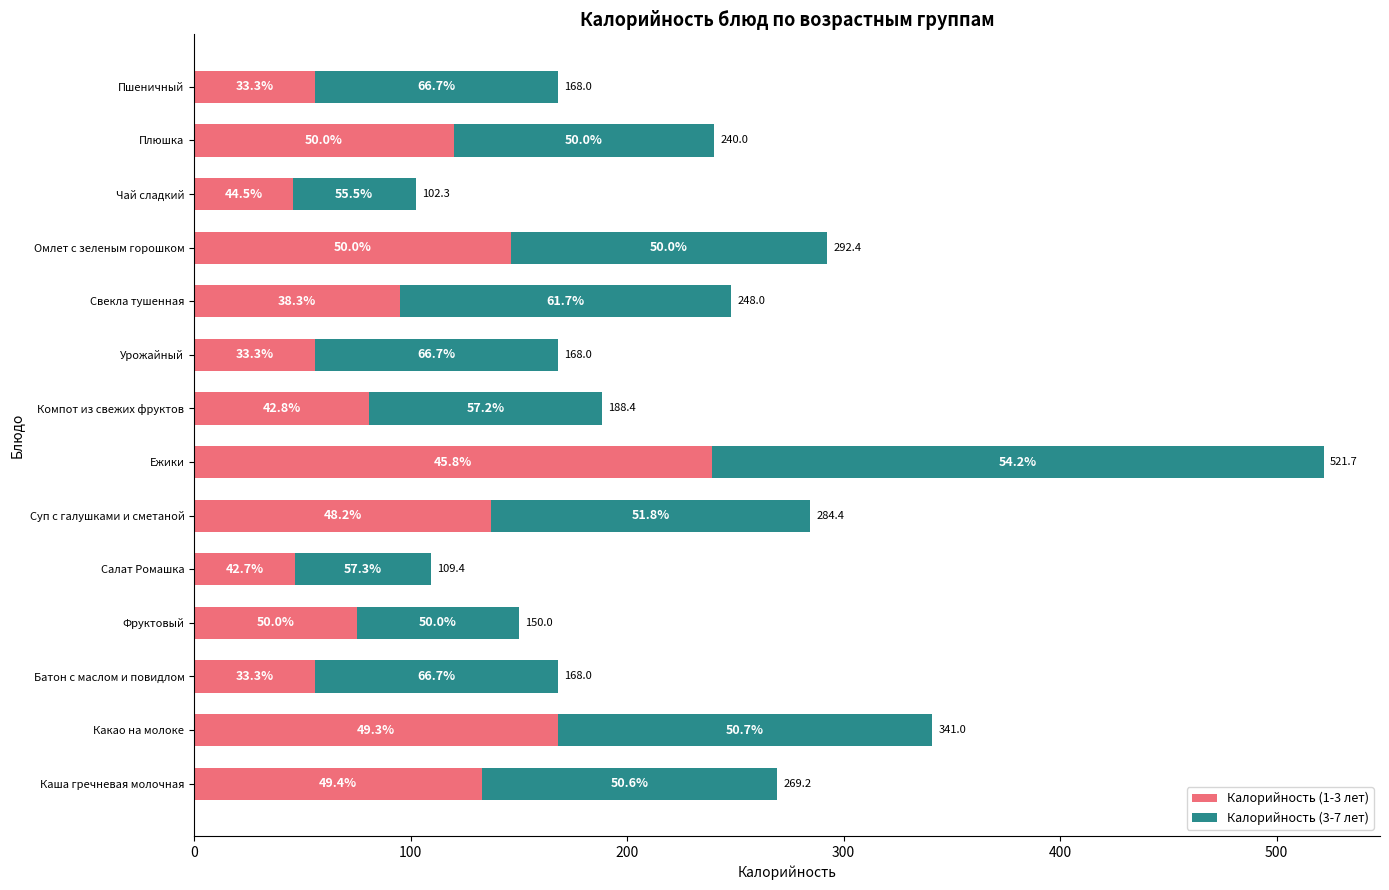

What are all the series names shown in the legend?

Калорийность (1-3 лет), Калорийность (3-7 лет)